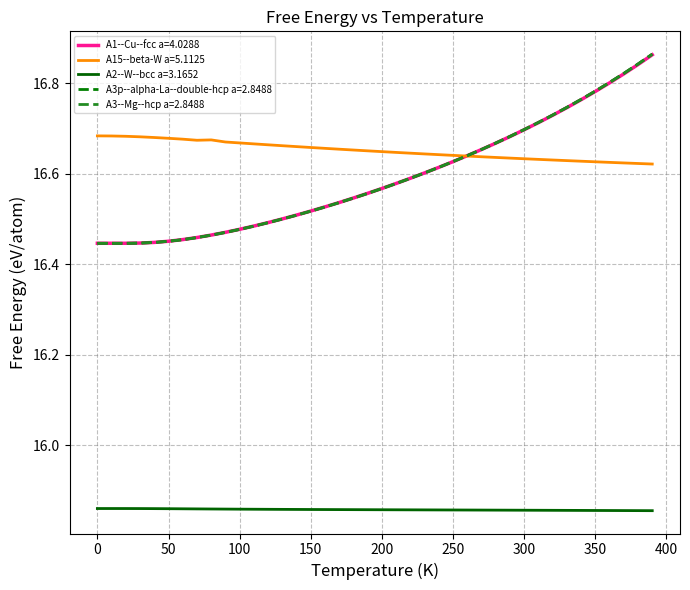

Which series has the largest total across all categories?

A15--beta-W a=5.1125